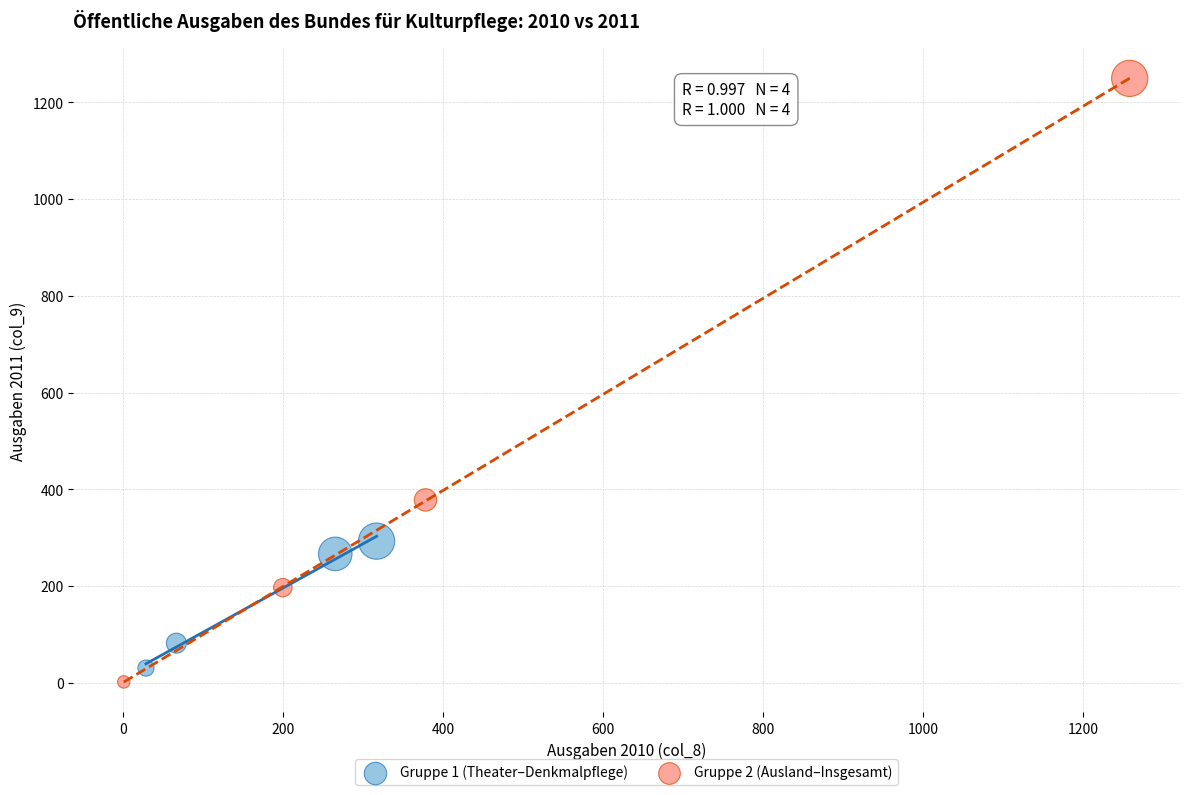

Which series has the largest Y range (max minus min)?

Gruppe 2 (Ausland–Insgesamt)